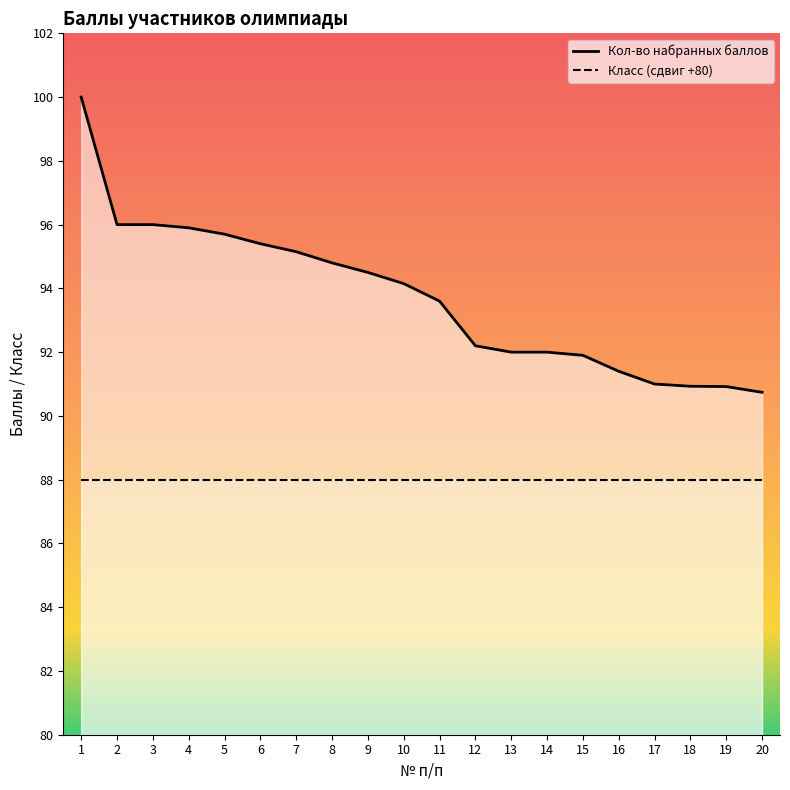

How many distinct data groups are displayed?

2